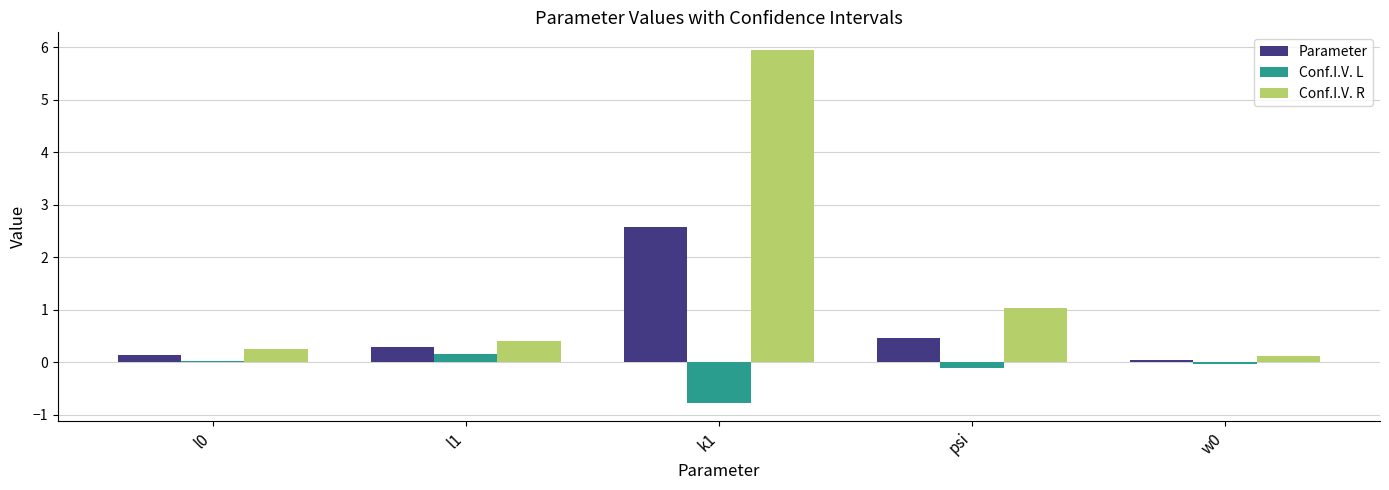

How many categories are shown in the chart?

5